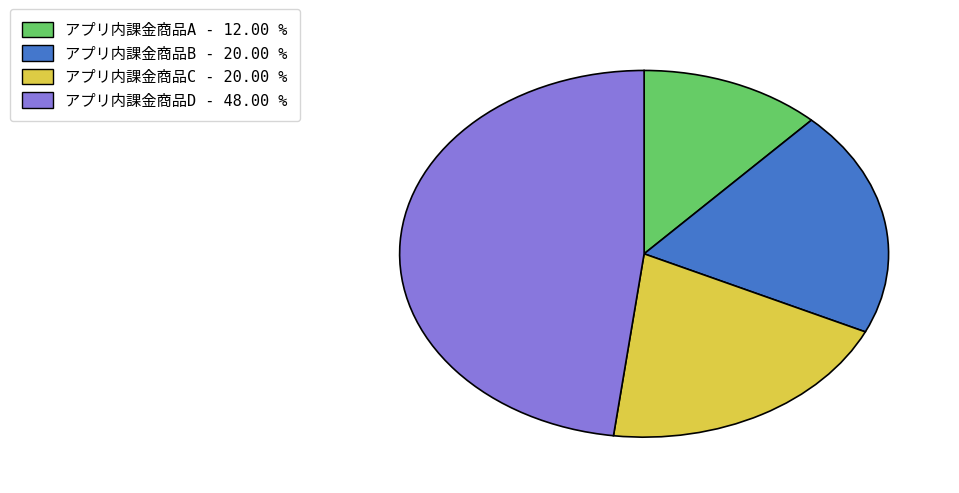

Is there a majority slice in this chart?

No